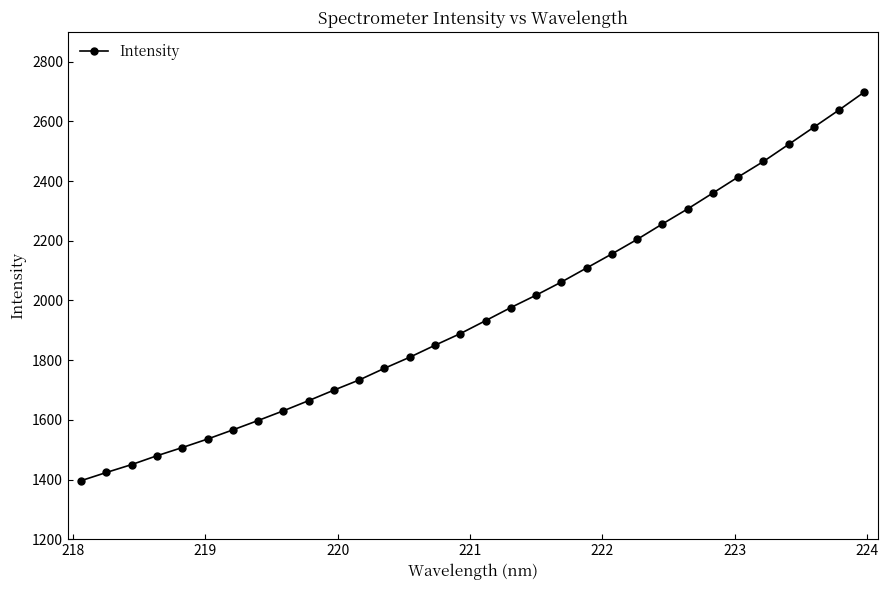

What is the greatest value displayed?

2698.3